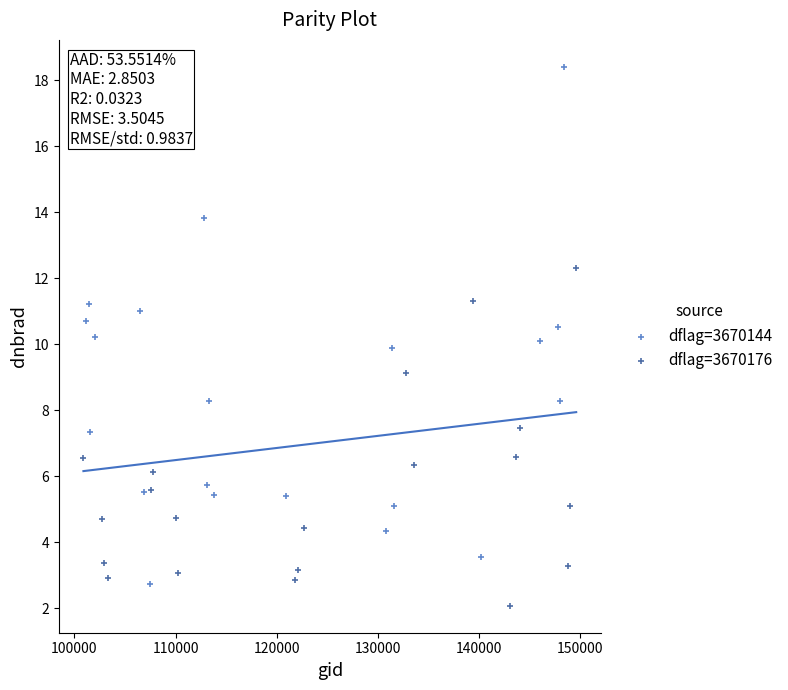

Which series contains the highest Y value?

dflag=3670144